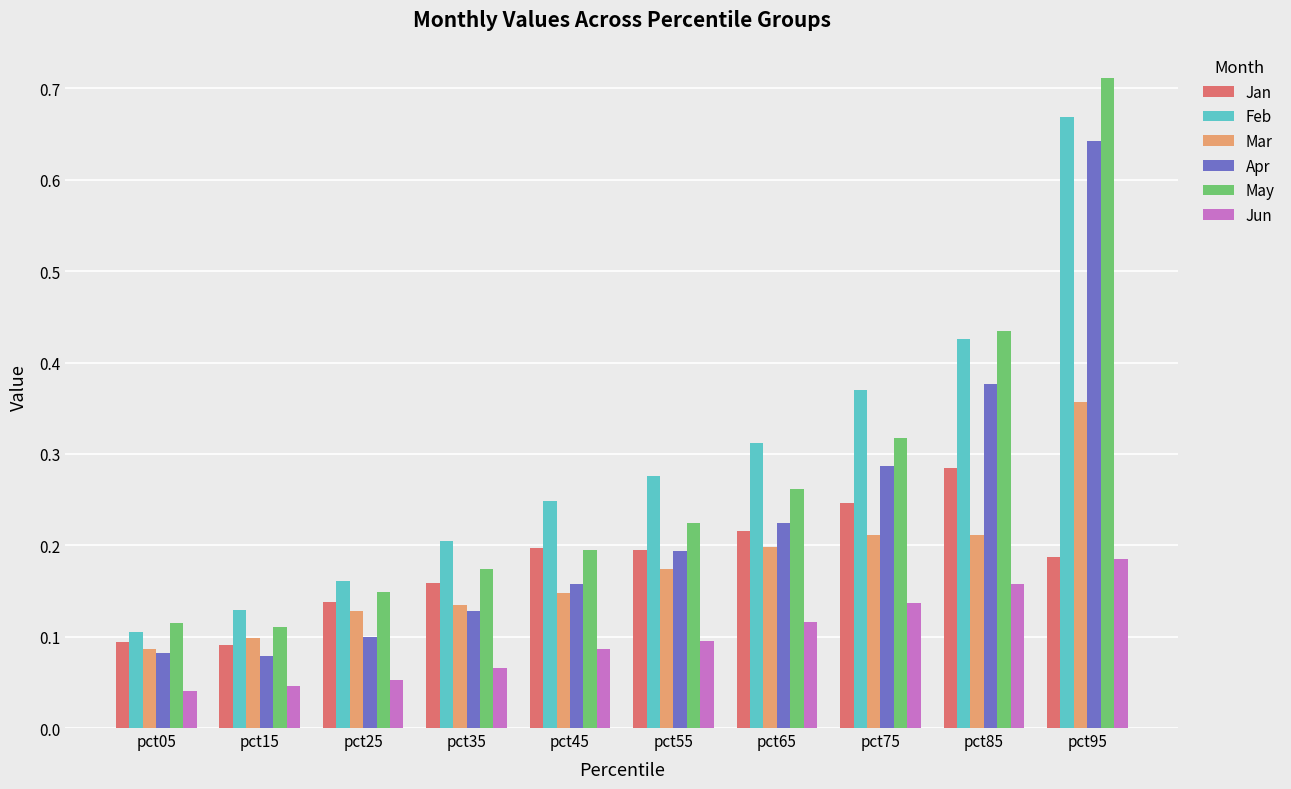

Rank the series at pct15 from lowest to highest value.

Jun, Apr, Jan, Mar, May, Feb